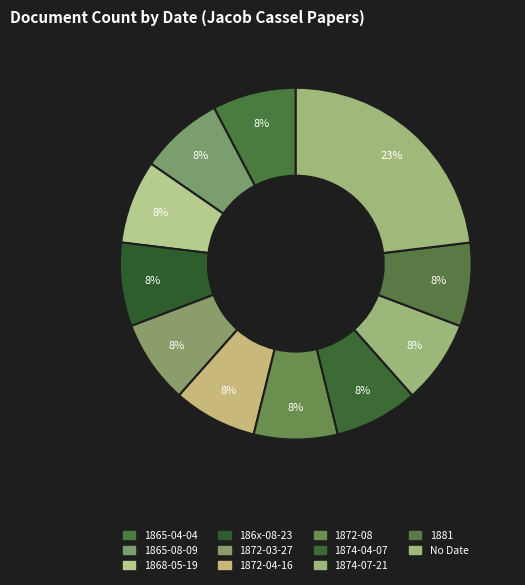

Is there a majority slice in this chart?

No